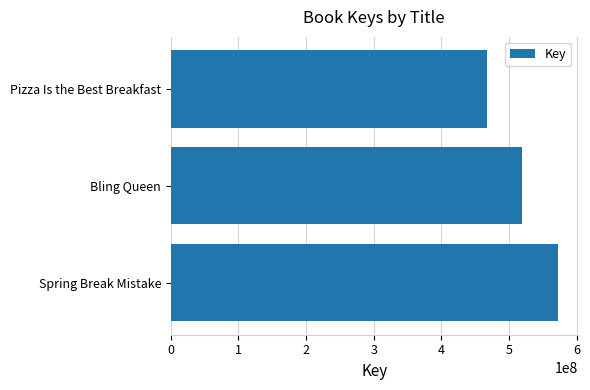

At which category does the chart reach its minimum across all series?

Pizza Is the Best Breakfast